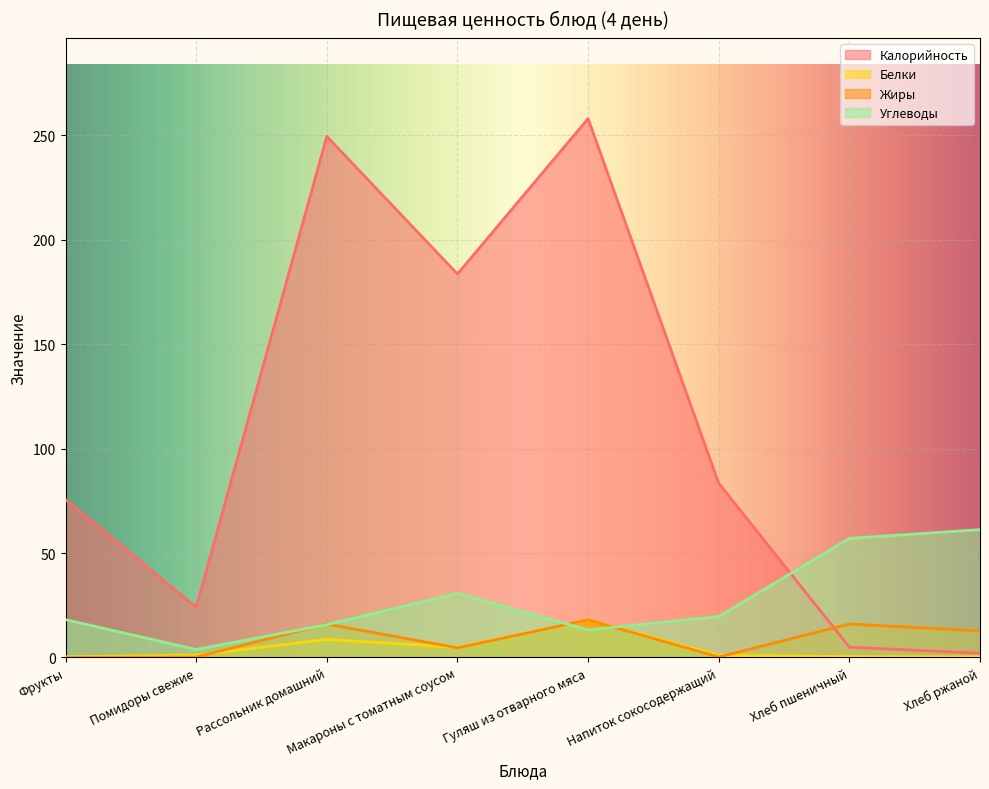

What is the approximate value of Калорийность at Рассольник домашний?

249.5